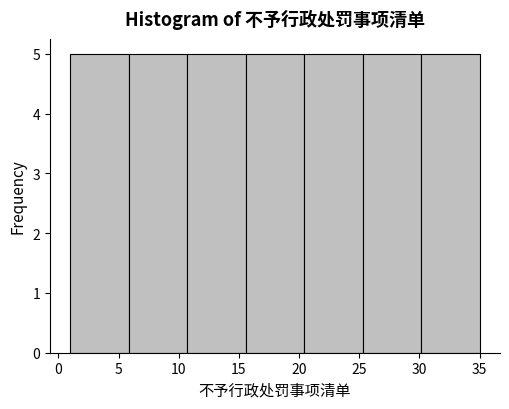

Reading left to right, list every bar in this chart as the range it spans on the x-axis followed by its height. Neither the bar edges nor the heights are printed on the chart, so give them approximately, as read against the axes.

1.0 to 6.0: 5
6.0 to 10.5: 5
10.5 to 15.5: 5
15.5 to 20.5: 5
20.5 to 25.5: 5
25.5 to 30.0: 5
30.0 to 35.0: 5